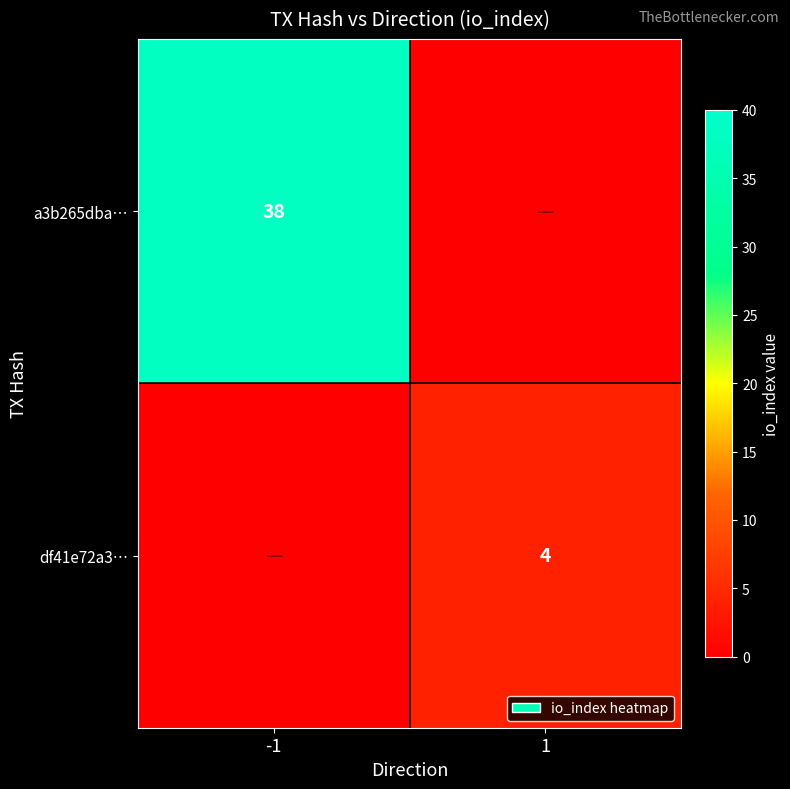

The a3b265dba… series shows 18 at -1. True or false?

False